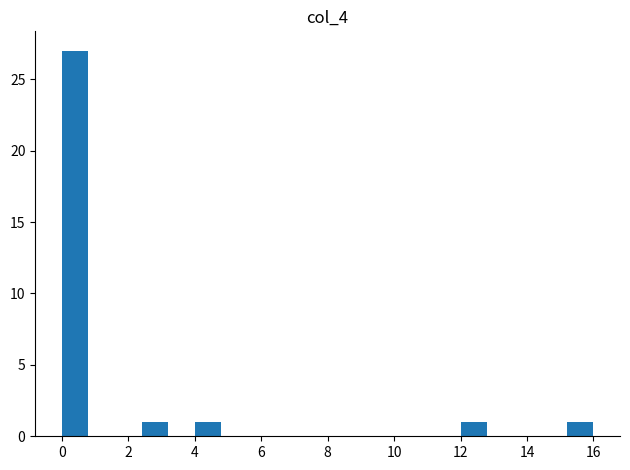

Reading left to right, list every bar in this chart as the range it spans on the x-axis followed by its height. The values are not printed on the chart, so give them approximately, as read against the axis.

0.0 to 0.8: 27
0.8 to 1.6: 0
1.6 to 2.4: 0
2.4 to 3.2: 1
3.2 to 4.0: 0
4.0 to 4.8: 1
4.8 to 5.6: 0
5.6 to 6.4: 0
6.4 to 7.2: 0
7.2 to 8.0: 0
8.0 to 8.8: 0
8.8 to 9.6: 0
9.6 to 10.4: 0
10.4 to 11.2: 0
11.2 to 12.0: 0
12.0 to 12.8: 1
12.8 to 13.6: 0
13.6 to 14.4: 0
14.4 to 15.2: 0
15.2 to 16.0: 1